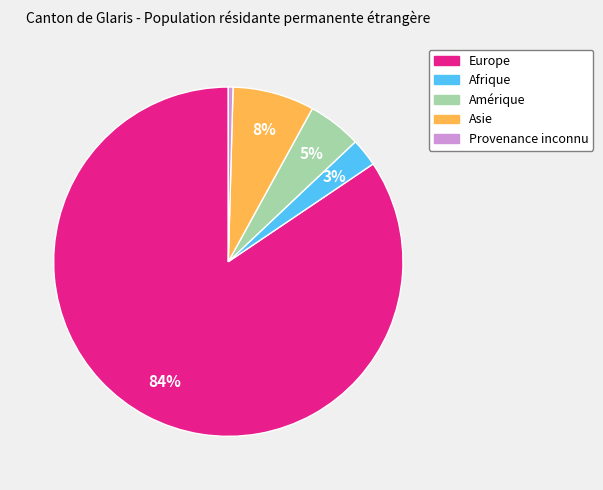

To the nearest percent, what is the difference between the largest and smallest slice percentages?

84%